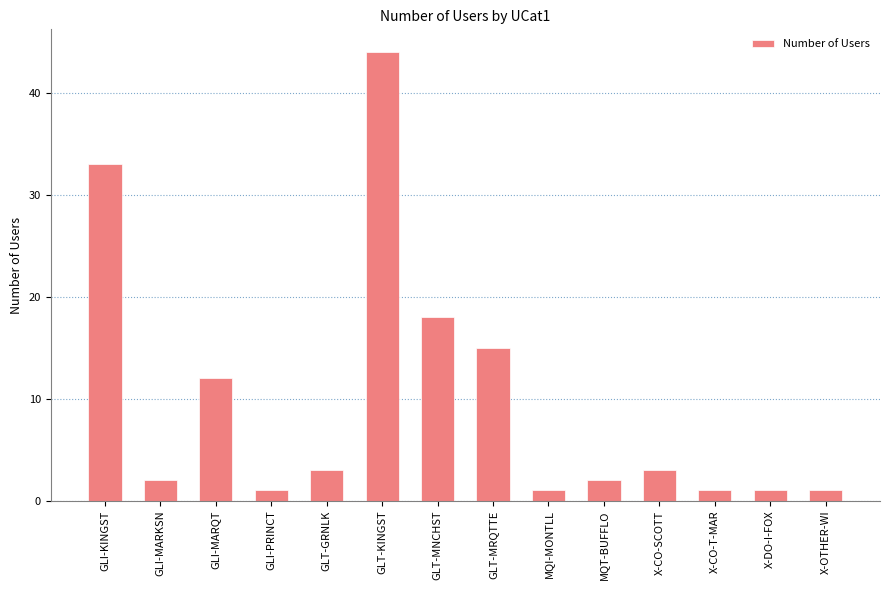

What is the ratio of the value at GLI-MARQT to the value at GLT-KINGST?

0.3